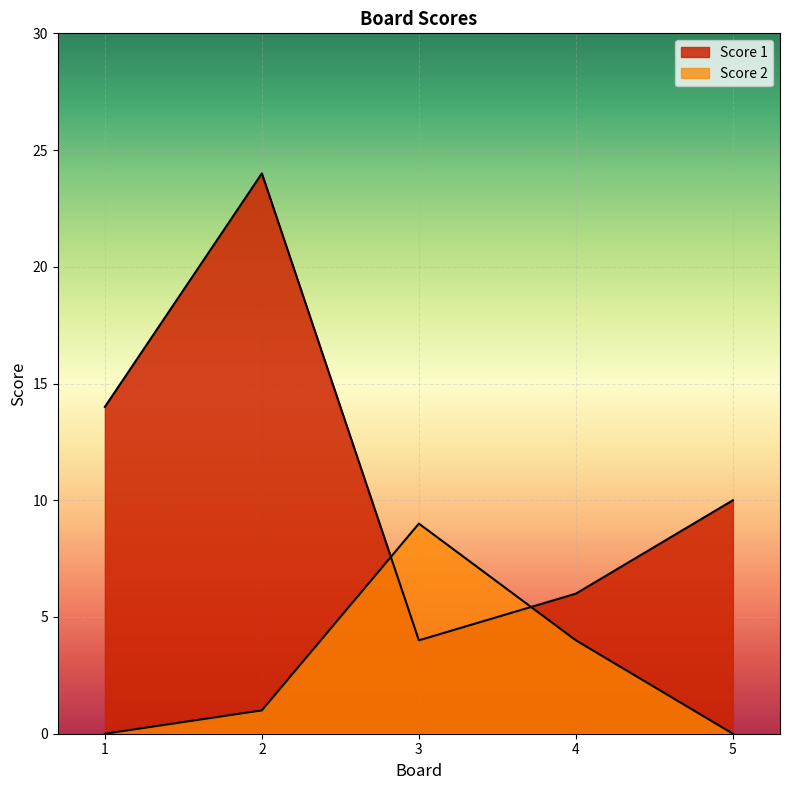

What is the difference between the Score 1 values at 1 and 3?

10